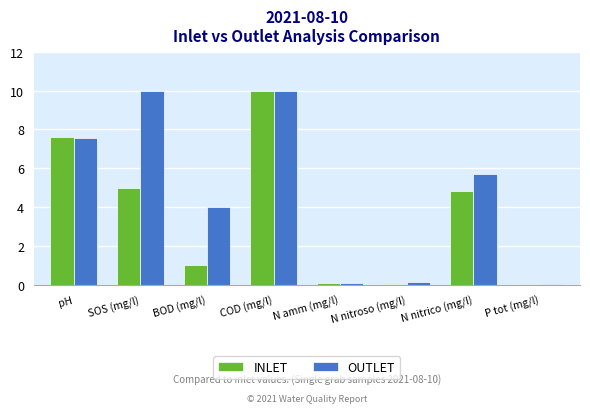

Is the value of INLET at pH greater than the value of OUTLET at N nitrico (mg/l)?

Yes